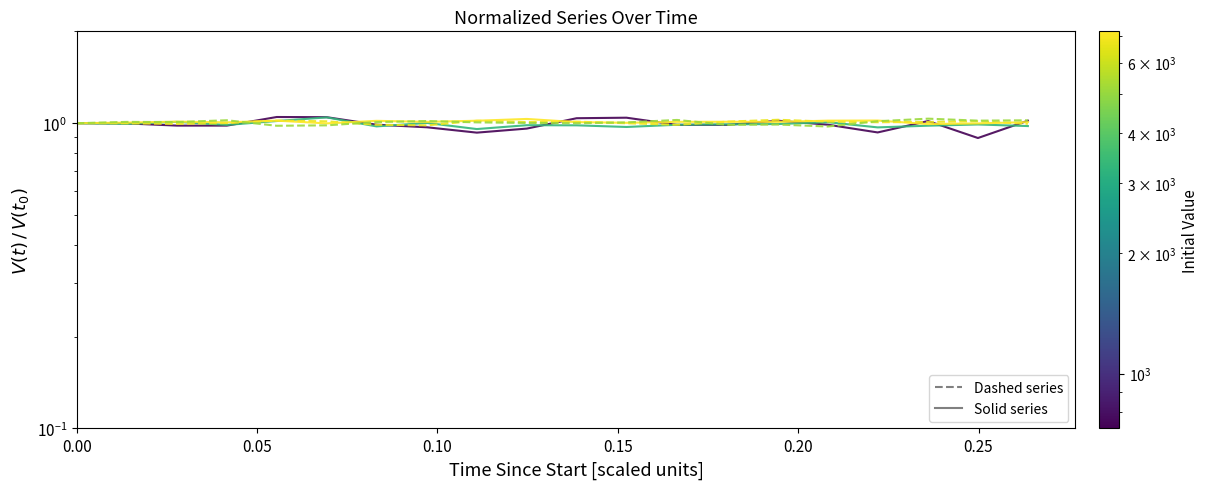

What is the approximate value of col_4 at 0.25?

1.0